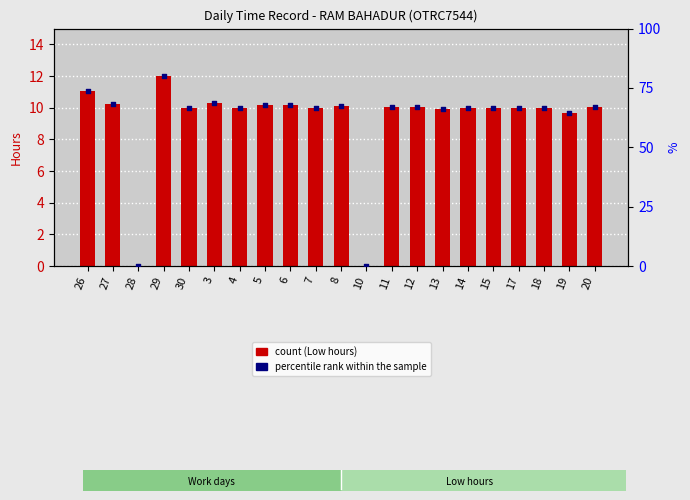

Which series contains the lowest Y value?

Low (hours)